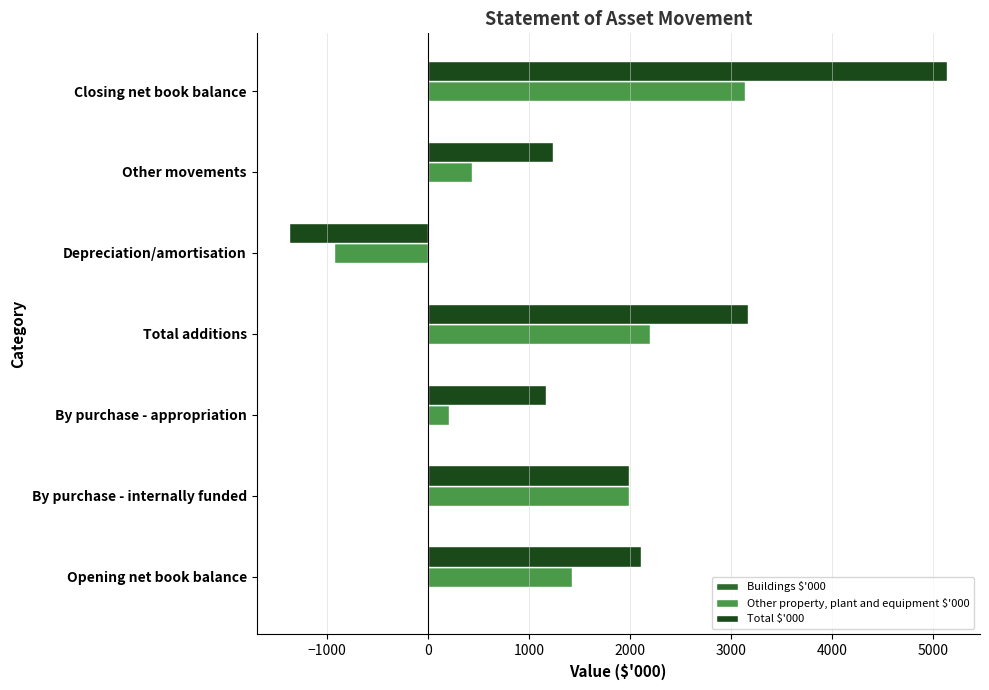

What is the difference between the highest and lowest values at Depreciation/amortisation?

445